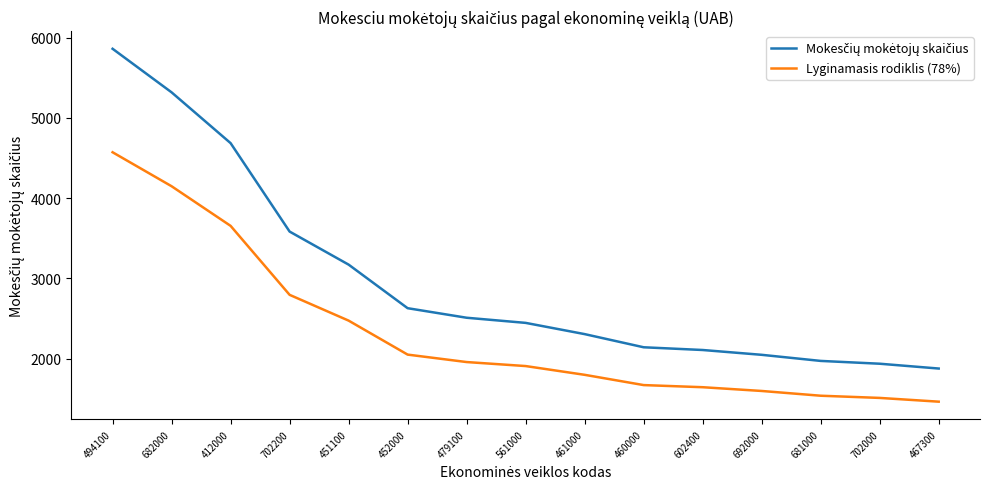

True or false: Lyginamasis rodiklis (78%) has a value of 2474.2 at 451100.

True